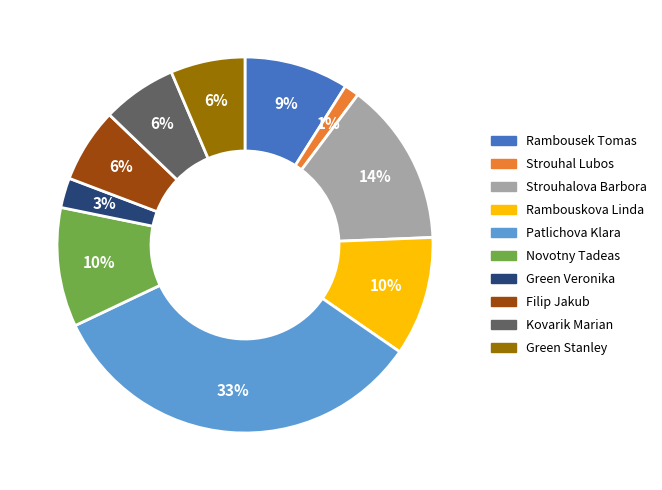

Is the sum of Strouhalova Barbora and Rambouskova Linda greater than half?

No